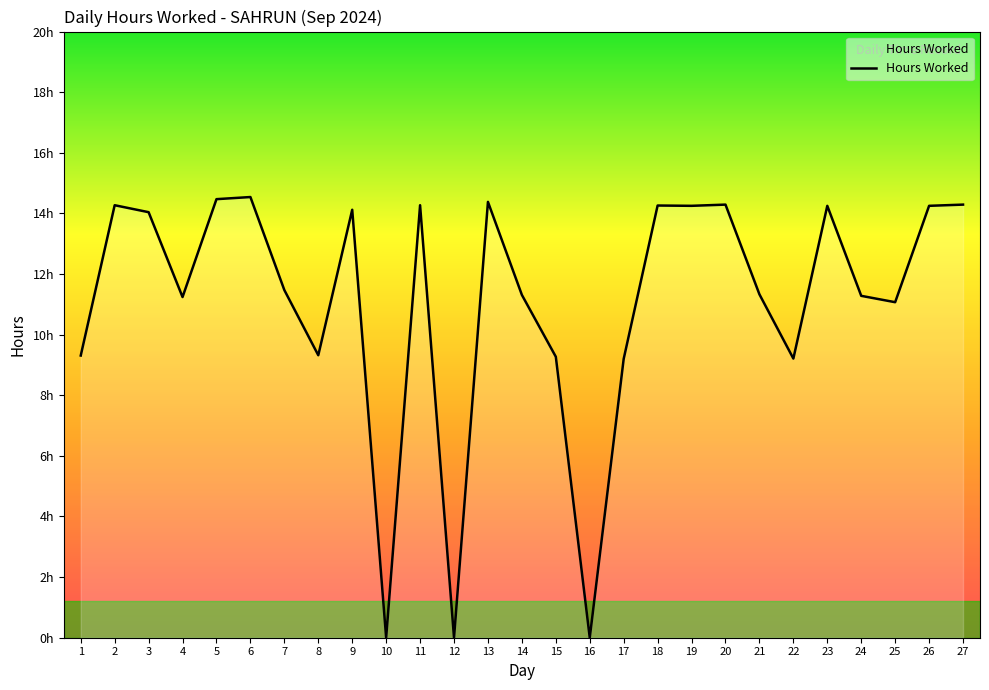

Is this an area chart (filled region under the line)?

Yes